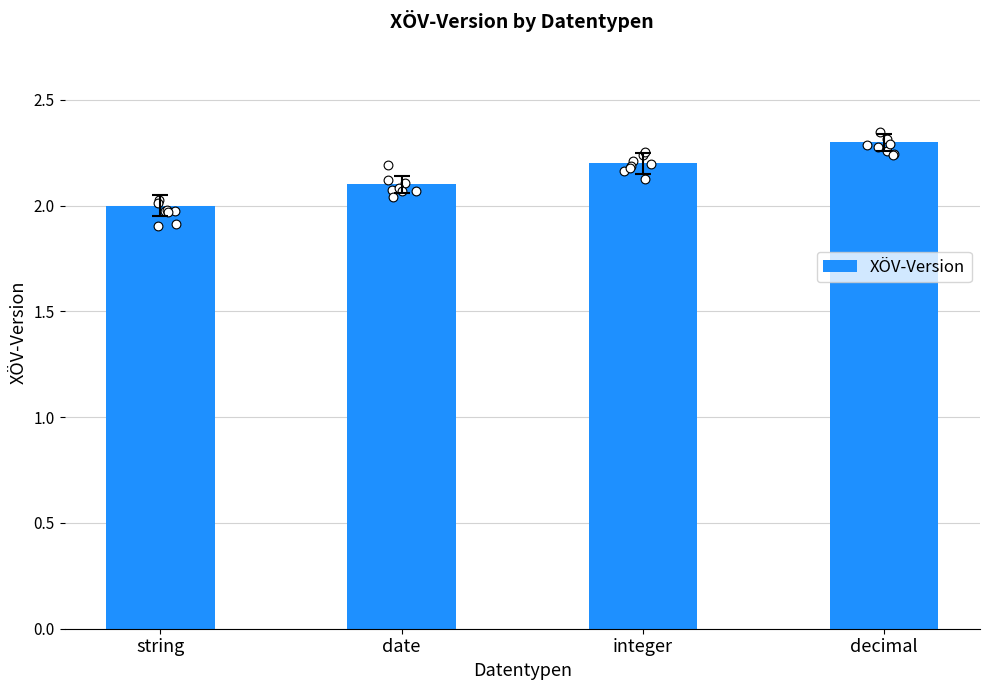

Between string and integer, which is larger?

integer